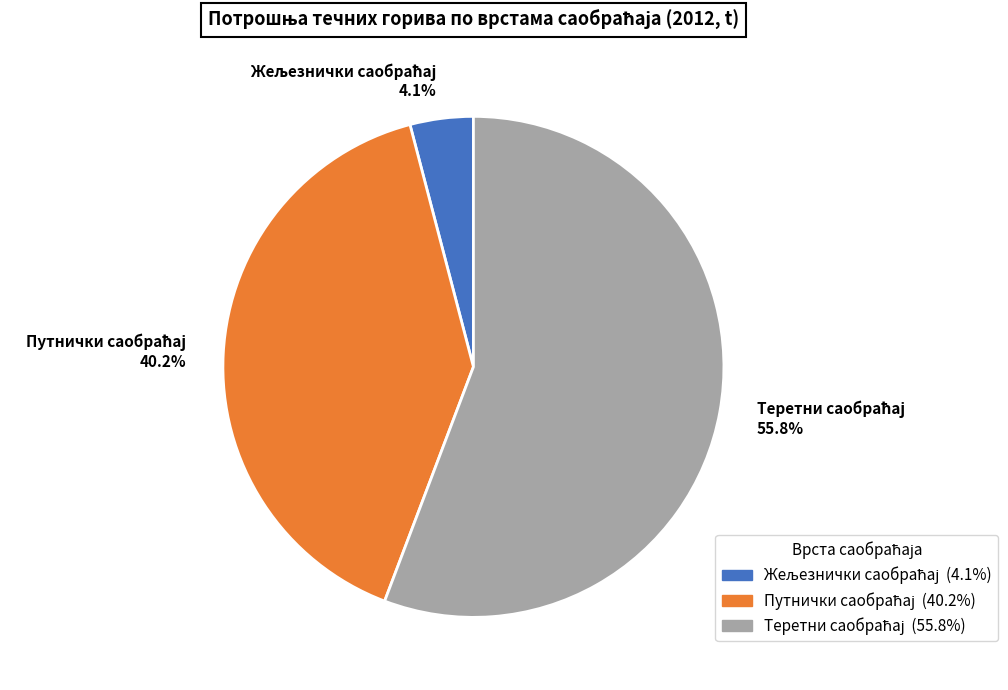

Does any single category account for the majority?

Yes